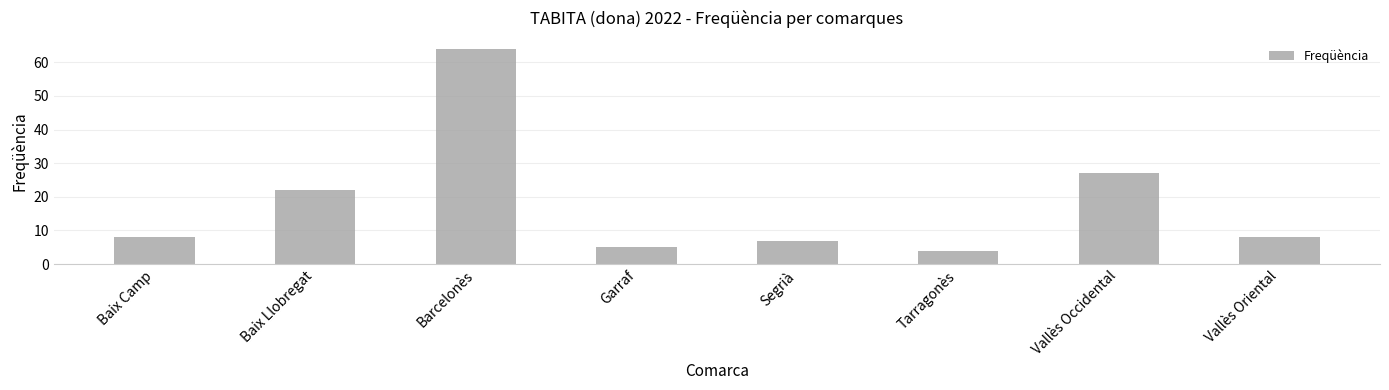

What is the greatest value displayed?

64